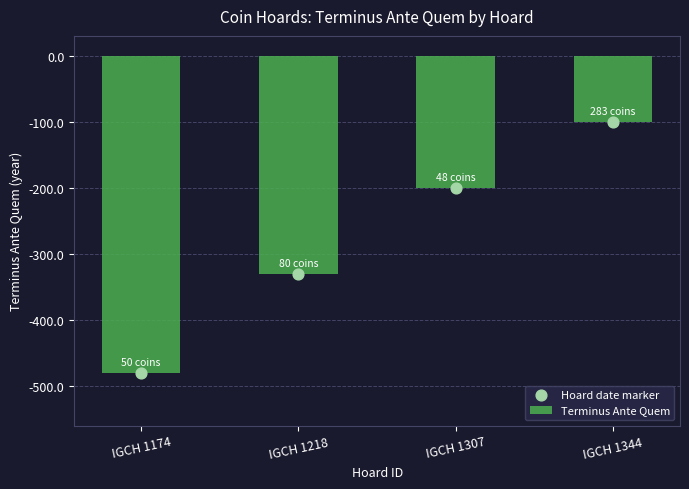

At how many categories does at least one series exceed -267?

2